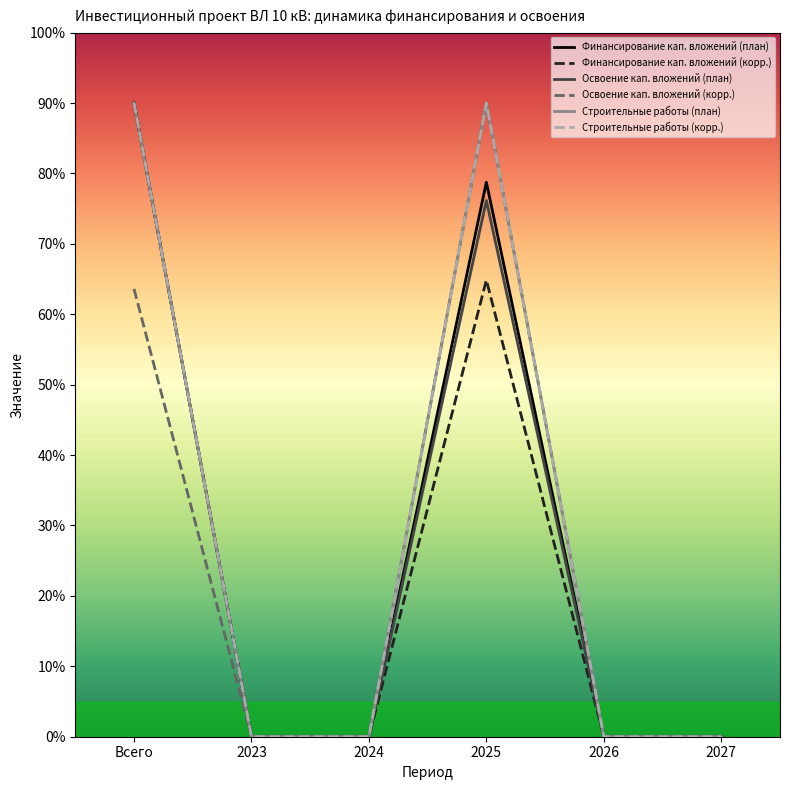

Does the chart have visible grid lines?

No